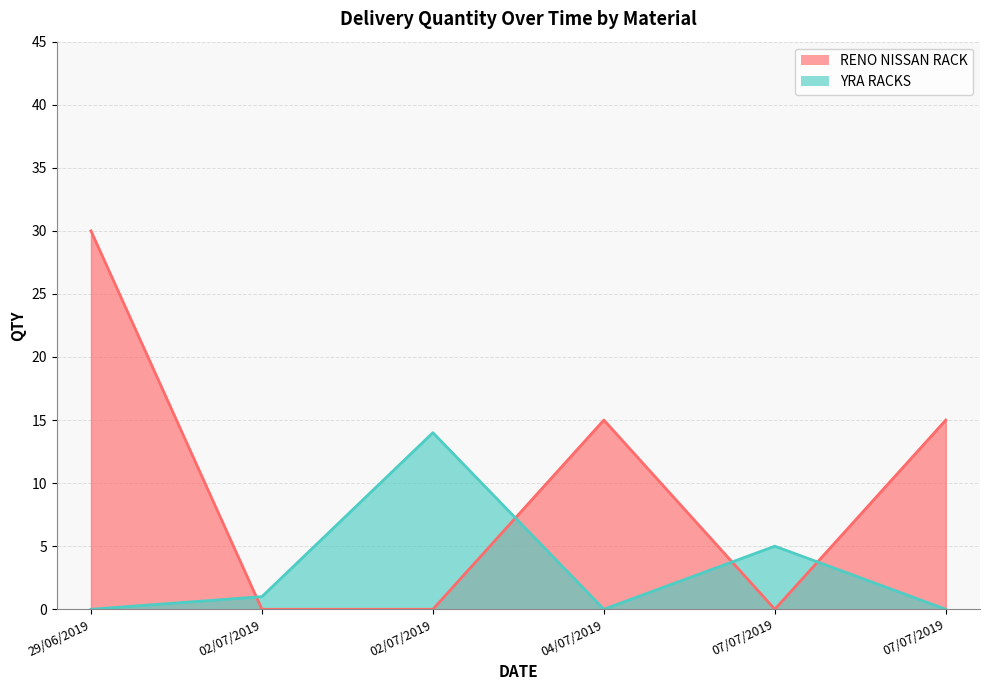

Where does the RENO NISSAN RACK series first go above 15?

29/06/2019